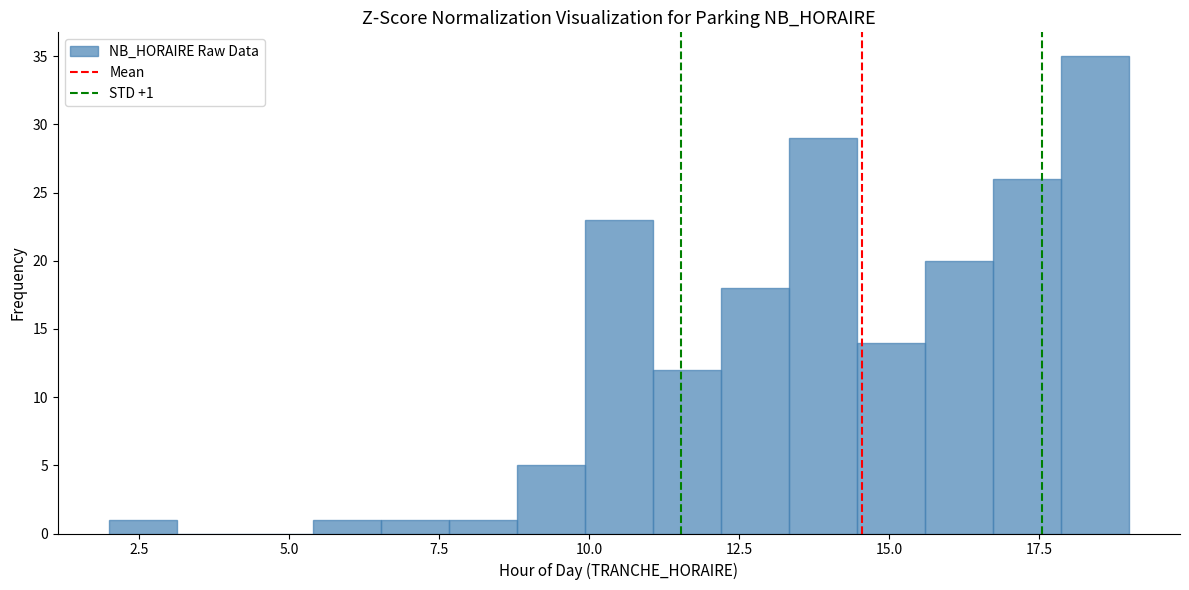

Around what value on the x-axis is the tallest bar? Give the approximate position of its centre, as read against the axis.

18.5